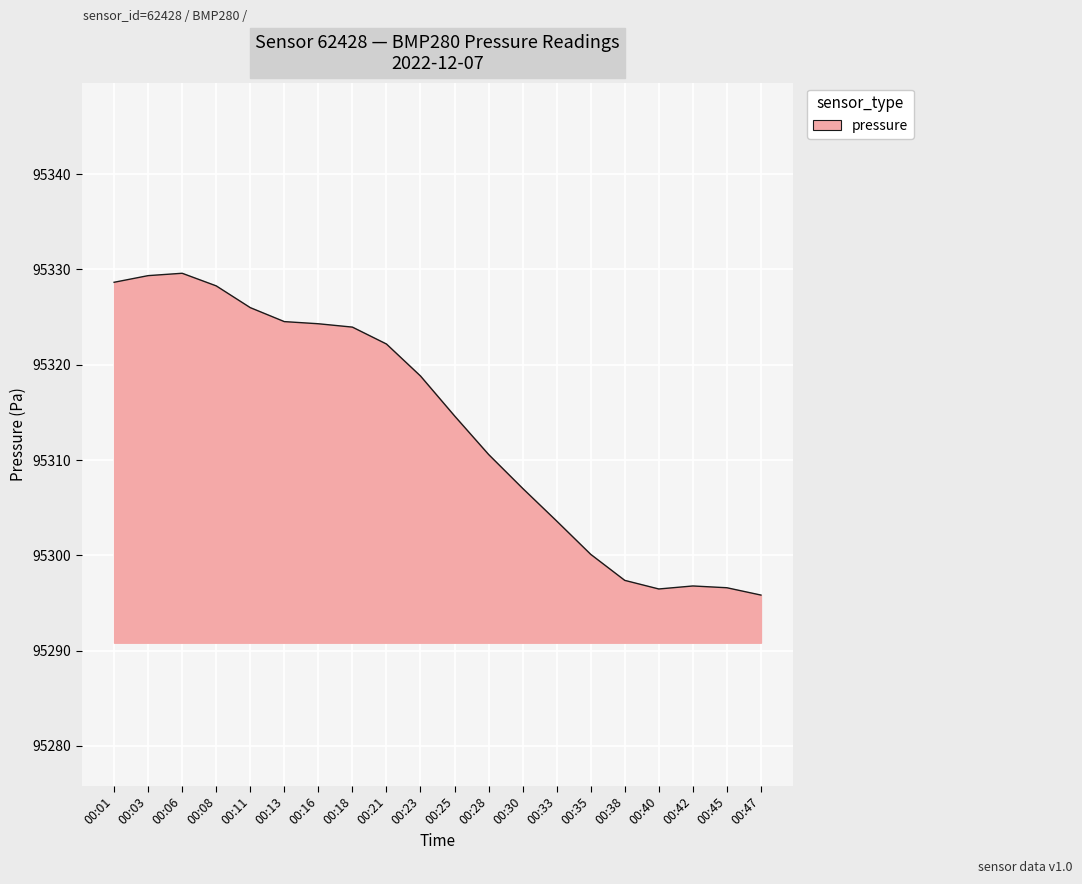

What is the greatest value displayed?

95329.6